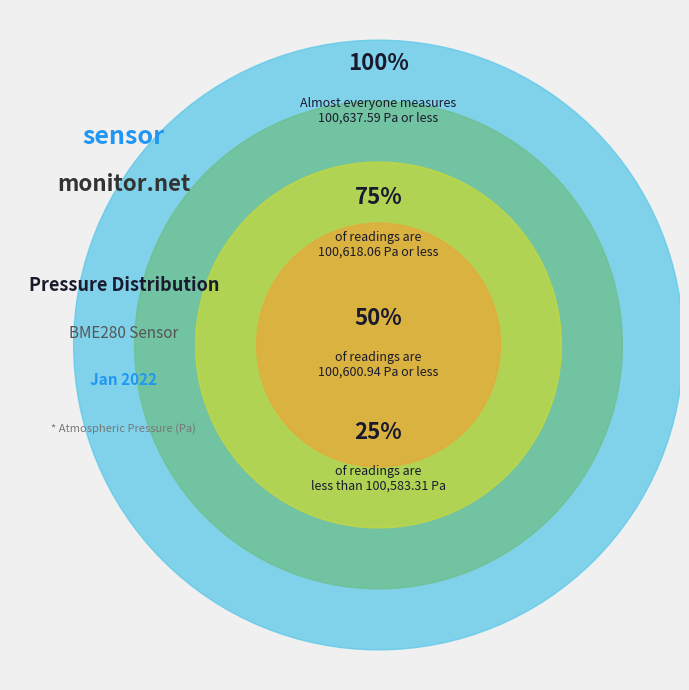

True or false: 80 accounts for 16% of the total.

False